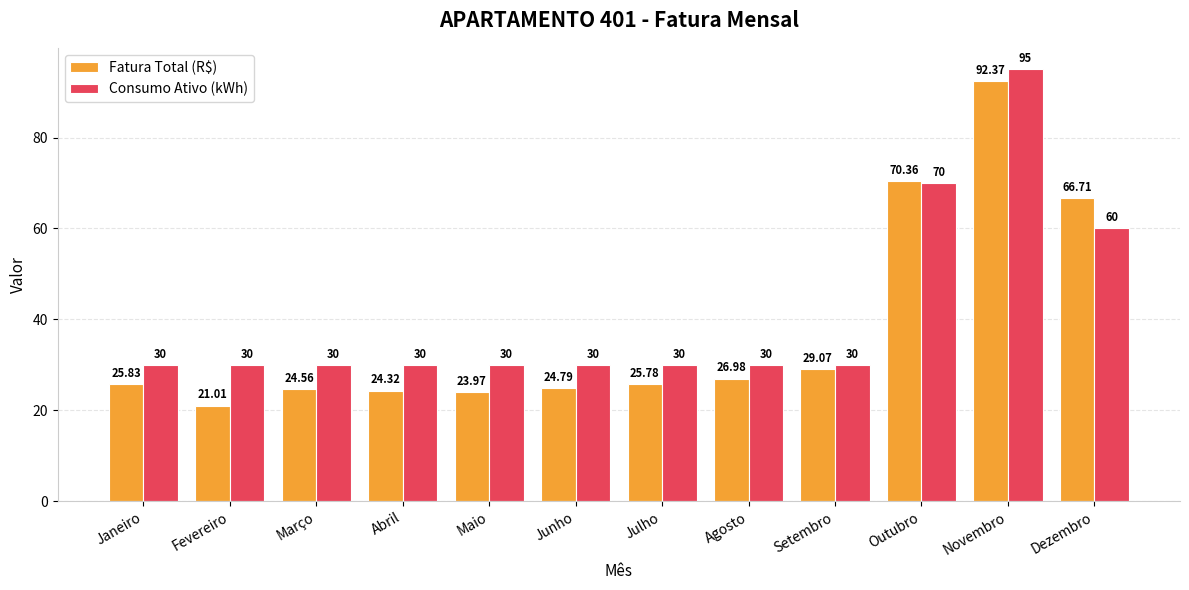

Which series has the largest total across all categories?

Consumo Ativo (kWh)